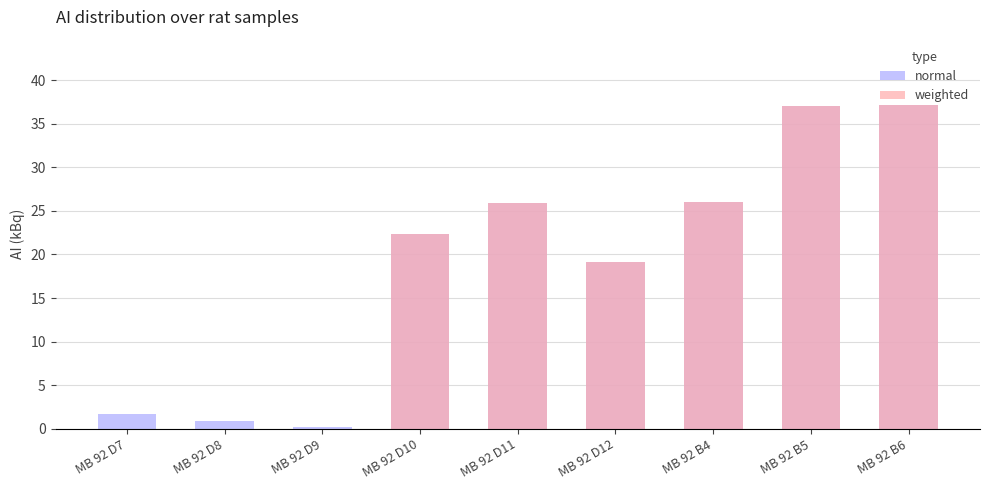

At which category is the sum across all series the highest?

MB 92 B6